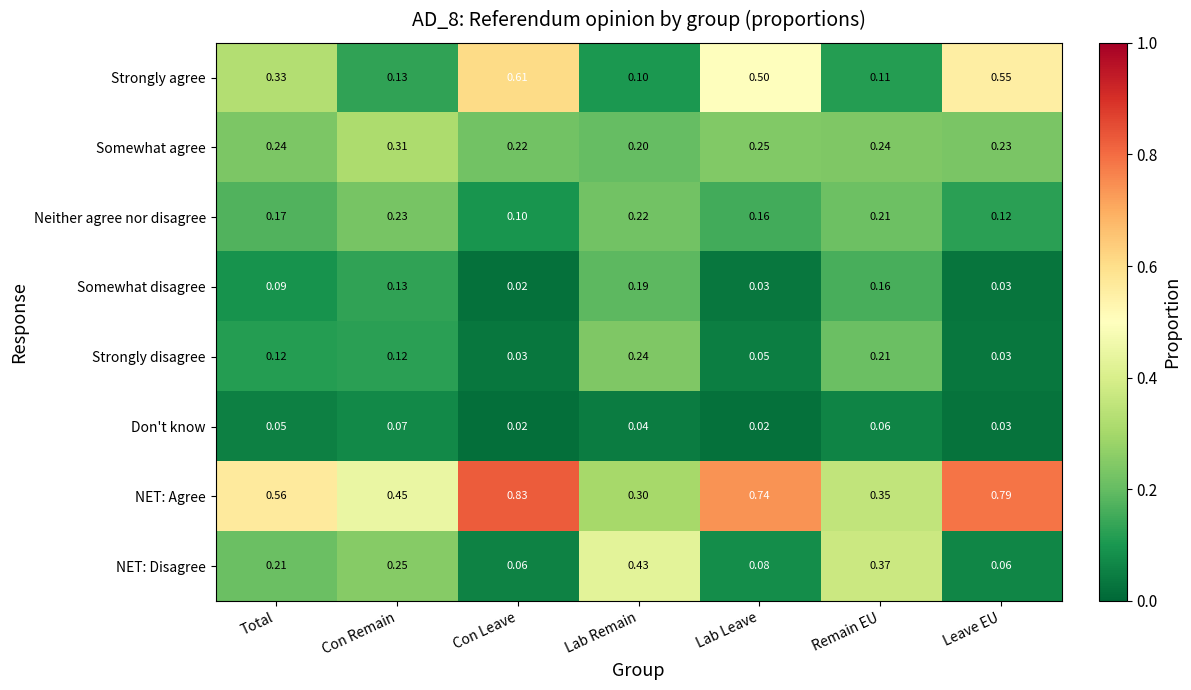

Which series has the largest range (max minus min)?

NET: Agree